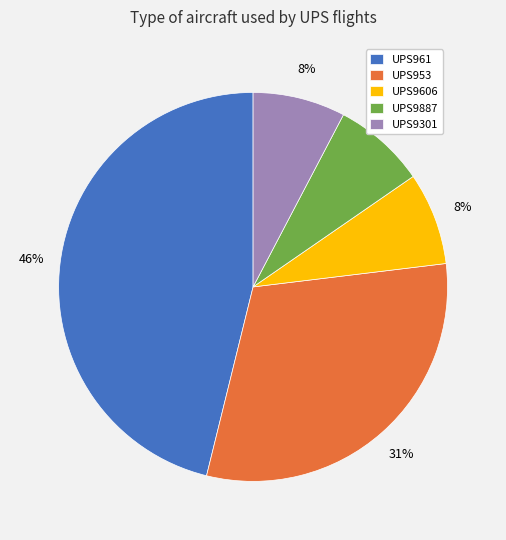

Is the sum of UPS961 and UPS953 greater than half?

Yes